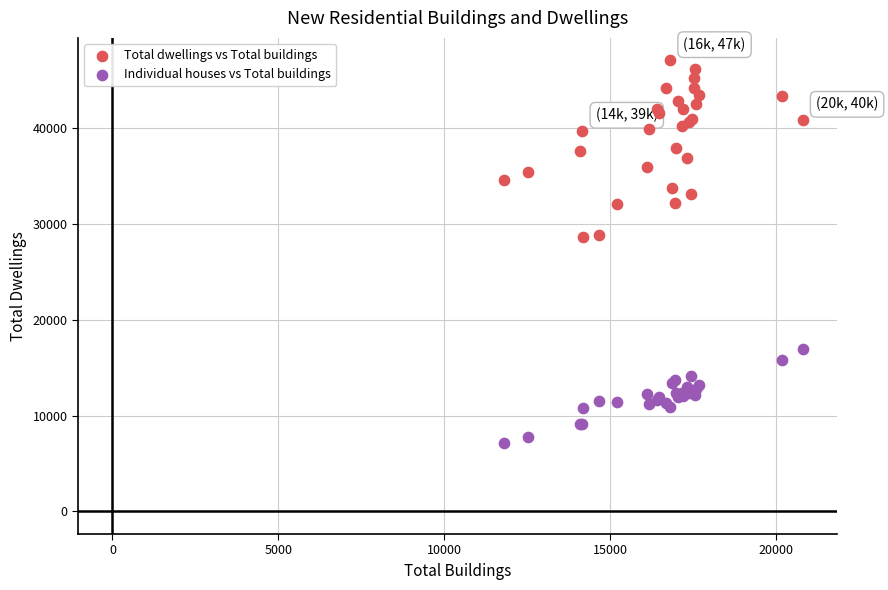

Which series has the widest spread of Y values?

Total dwellings vs Total buildings